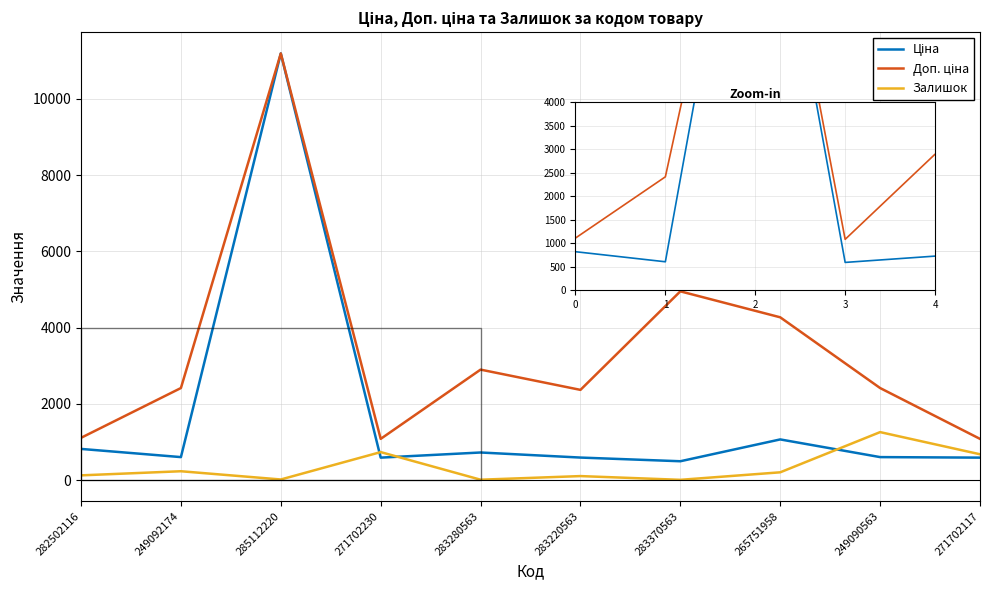

What is the difference between the highest and lowest values at 249090563?

1811.1